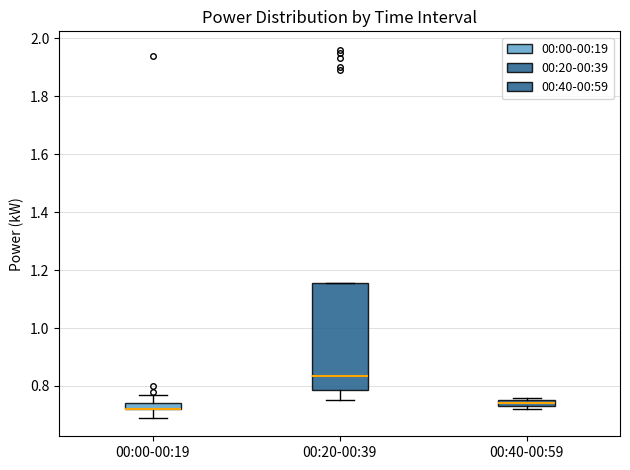

Where does the median line of the box for 00:20-00:39 sit on the y-axis? The values are not printed on the chart, so give them approximately, as read against the axis.

0.84